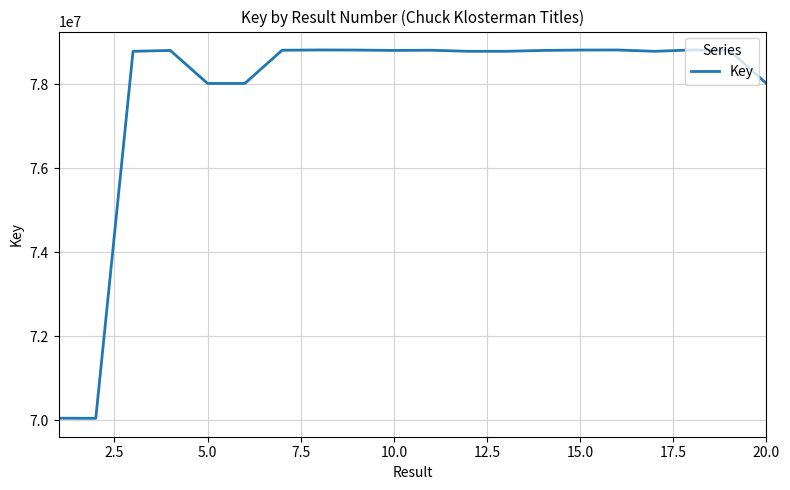

What is the difference between the maximum and minimum values?

8763063